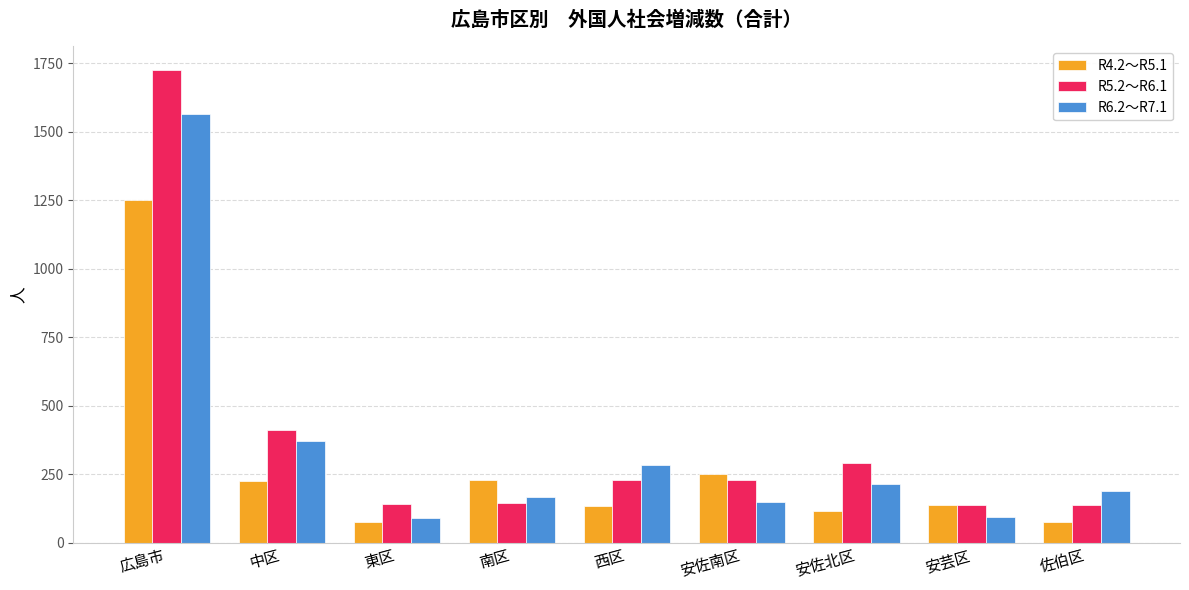

Rank the series by their average value, from highest to lowest.

R5.2～R6.1, R6.2～R7.1, R4.2～R5.1